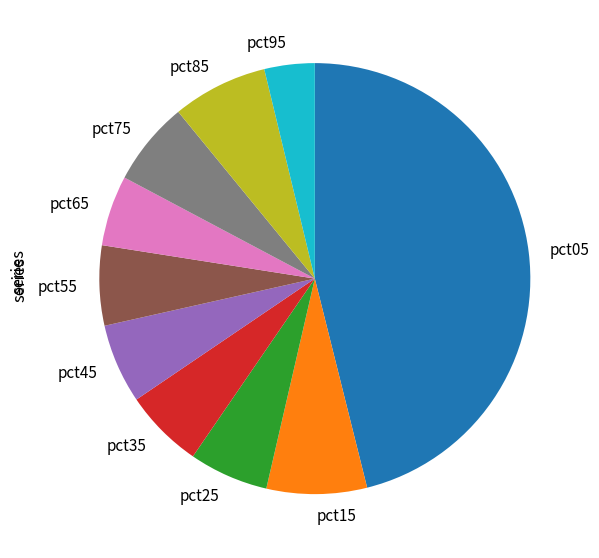

The pct65 slice represents 1% of the pie. True or false?

False